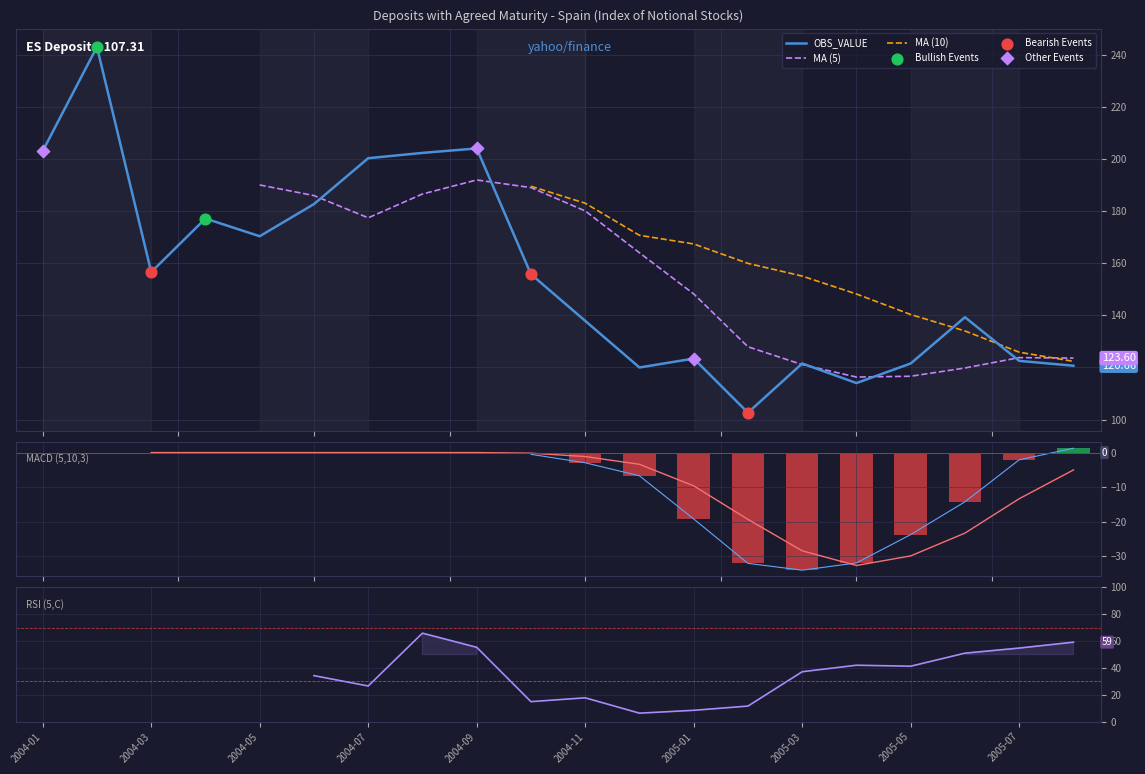

What is the ratio of the value at 2004-04 to the value at 2005-01?

1.4